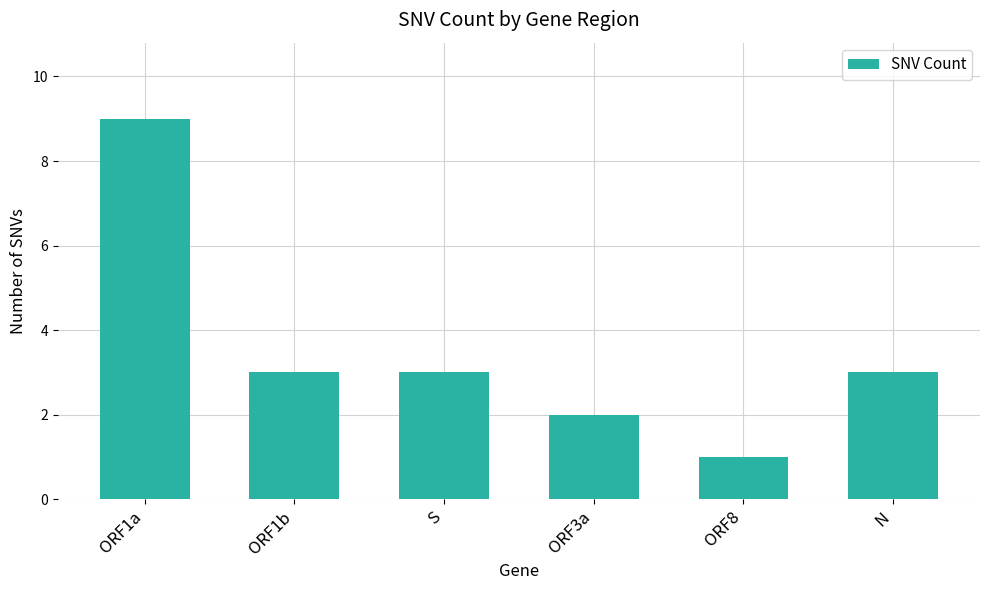

What is the greatest value displayed?

9